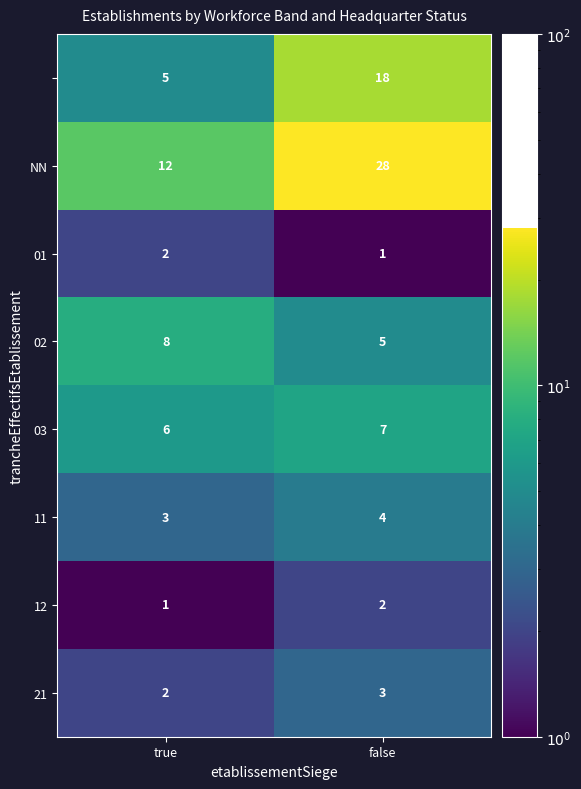

At which category is the sum across all series the highest?

false